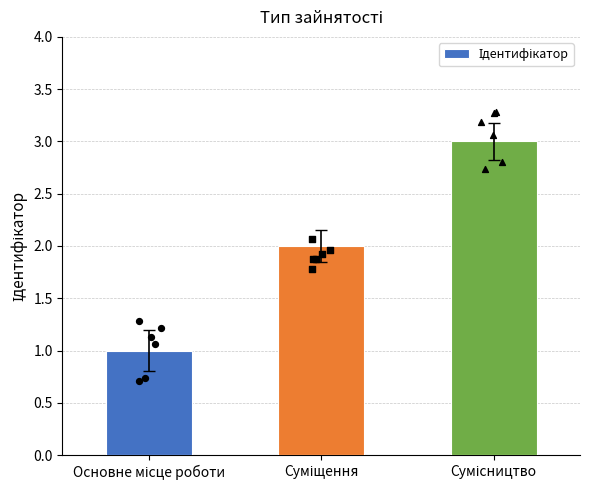

Approximately how many times larger is the value at Сумісництво compared to Суміщення?

1.5